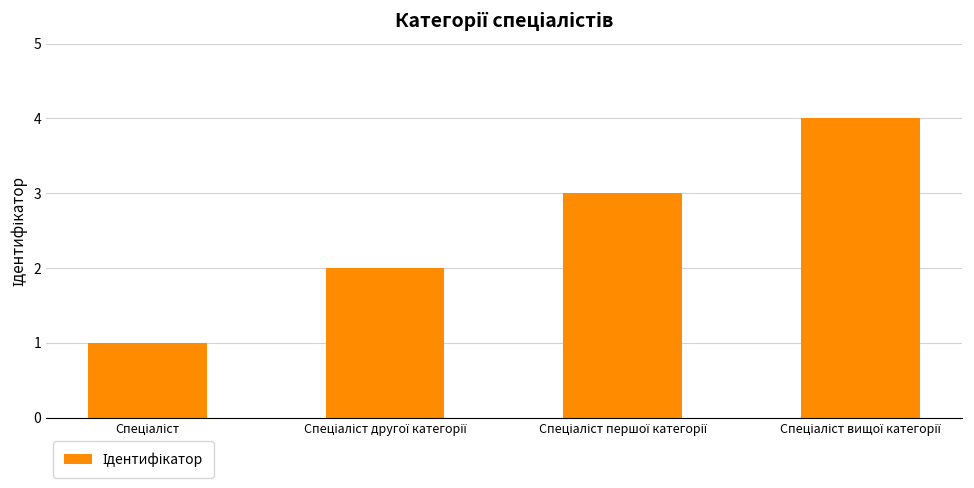

What is the sum of all values?

10